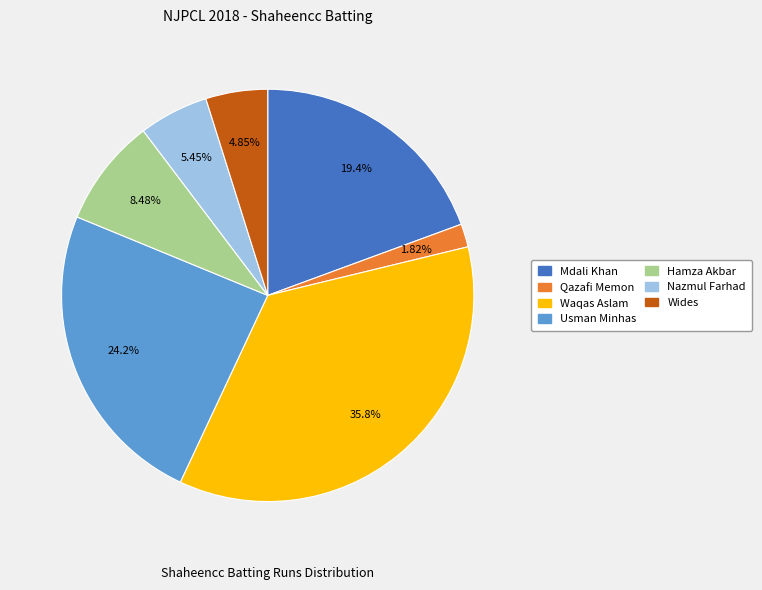

Do Usman Minhas and Wides together represent more than half of the pie?

No